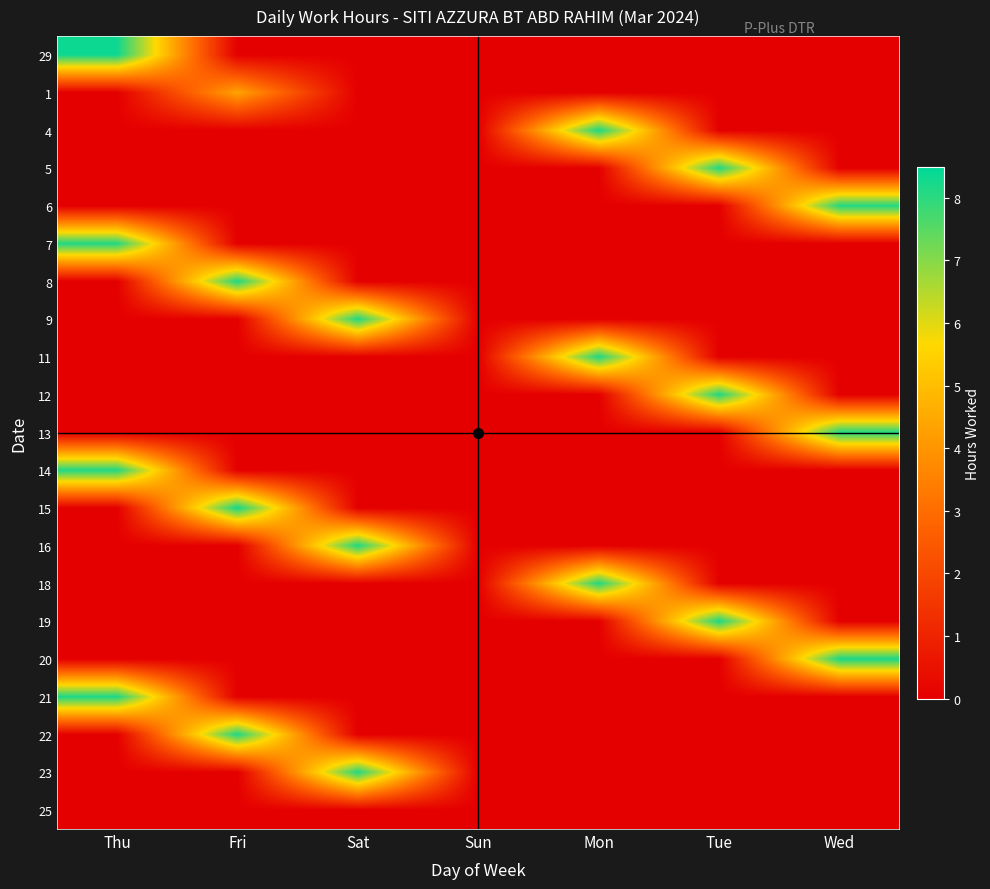

Reading left to right, what are all the values shown in this chart?

29: Thu=8.3	Fri=0.0	Sat=0.0	Sun=0.0	Mon=0.0	Tue=0.0	Wed=0.0
1: Thu=0.0	Fri=4.3	Sat=0.0	Sun=0.0	Mon=0.0	Tue=0.0	Wed=0.0
4: Thu=0.0	Fri=0.0	Sat=0.0	Sun=0.0	Mon=8.2	Tue=0.0	Wed=0.0
5: Thu=0.0	Fri=0.0	Sat=0.0	Sun=0.0	Mon=0.0	Tue=8.1	Wed=0.0
6: Thu=0.0	Fri=0.0	Sat=0.0	Sun=0.0	Mon=0.0	Tue=0.0	Wed=8.1
7: Thu=8.1	Fri=0.0	Sat=0.0	Sun=0.0	Mon=0.0	Tue=0.0	Wed=0.0
8: Thu=0.0	Fri=8.2	Sat=0.0	Sun=0.0	Mon=0.0	Tue=0.0	Wed=0.0
9: Thu=0.0	Fri=0.0	Sat=8.1	Sun=0.0	Mon=0.0	Tue=0.0	Wed=0.0
11: Thu=0.0	Fri=0.0	Sat=0.0	Sun=0.0	Mon=8.2	Tue=0.0	Wed=0.0
12: Thu=0.0	Fri=0.0	Sat=0.0	Sun=0.0	Mon=0.0	Tue=8.1	Wed=0.0
13: Thu=0.0	Fri=0.0	Sat=0.0	Sun=0.0	Mon=0.0	Tue=0.0	Wed=8.1
14: Thu=8.1	Fri=0.0	Sat=0.0	Sun=0.0	Mon=0.0	Tue=0.0	Wed=0.0
15: Thu=0.0	Fri=8.3	Sat=0.0	Sun=0.0	Mon=0.0	Tue=0.0	Wed=0.0
16: Thu=0.0	Fri=0.0	Sat=8.1	Sun=0.0	Mon=0.0	Tue=0.0	Wed=0.0
18: Thu=0.0	Fri=0.0	Sat=0.0	Sun=0.0	Mon=8.1	Tue=0.0	Wed=0.0
19: Thu=0.0	Fri=0.0	Sat=0.0	Sun=0.0	Mon=0.0	Tue=8.2	Wed=0.0
20: Thu=0.0	Fri=0.0	Sat=0.0	Sun=0.0	Mon=0.0	Tue=0.0	Wed=8.2
21: Thu=8.2	Fri=0.0	Sat=0.0	Sun=0.0	Mon=0.0	Tue=0.0	Wed=0.0
22: Thu=0.0	Fri=8.2	Sat=0.0	Sun=0.0	Mon=0.0	Tue=0.0	Wed=0.0
23: Thu=0.0	Fri=0.0	Sat=8.1	Sun=0.0	Mon=0.0	Tue=0.0	Wed=0.0
25: Thu=0.0	Fri=0.0	Sat=0.0	Sun=0.0	Mon=0.0	Tue=0.0	Wed=0.0